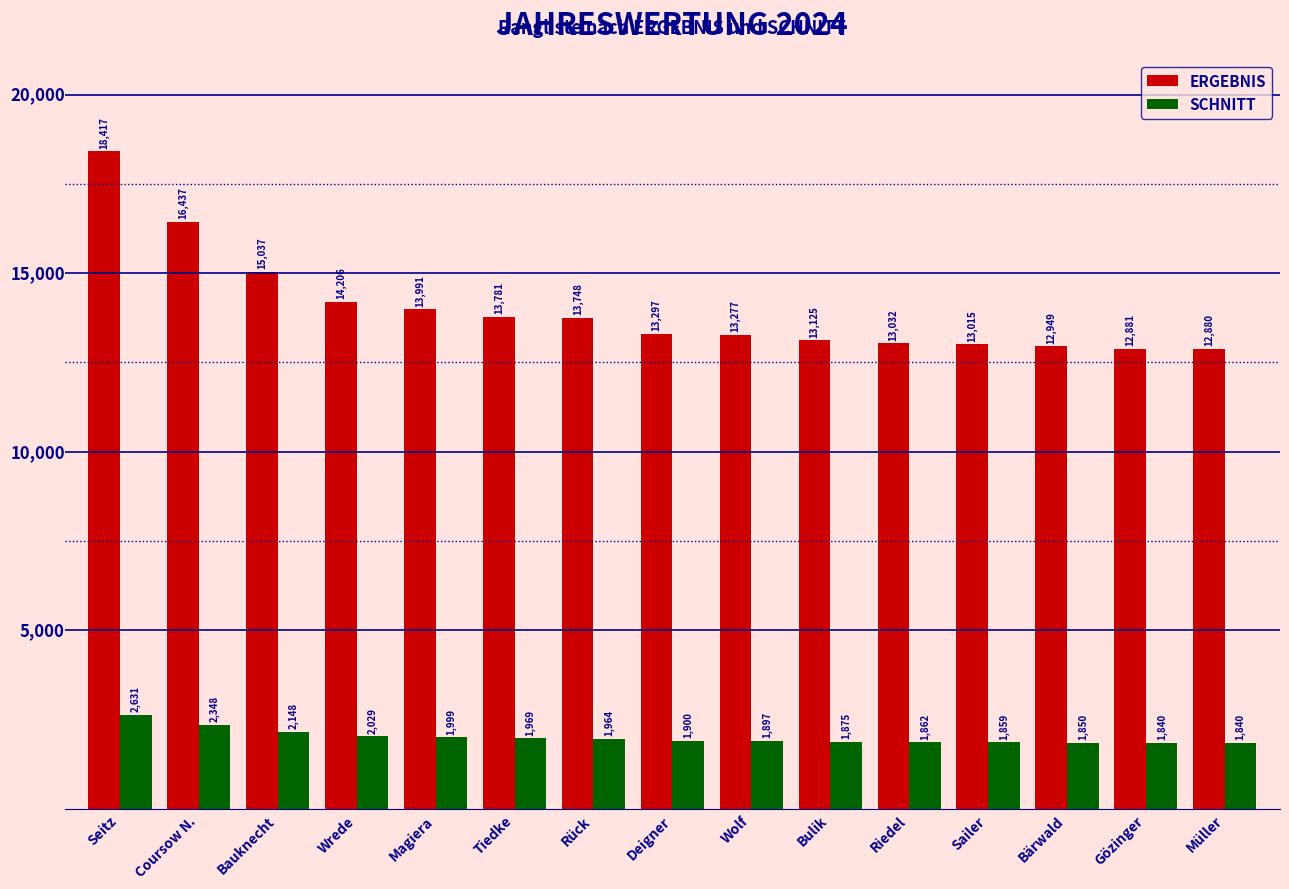

What is the spread (max minus min) of values at Müller?

11040